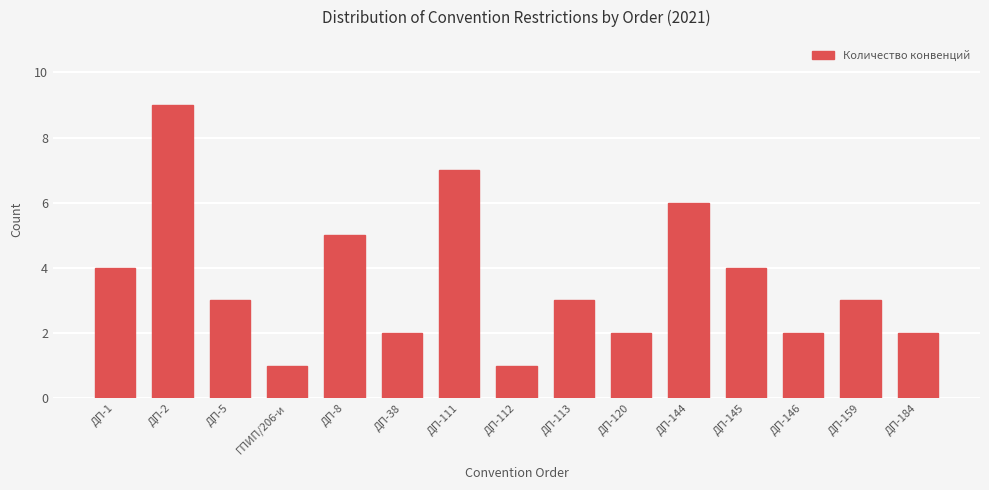

Does the chart contain stacked bars?

No